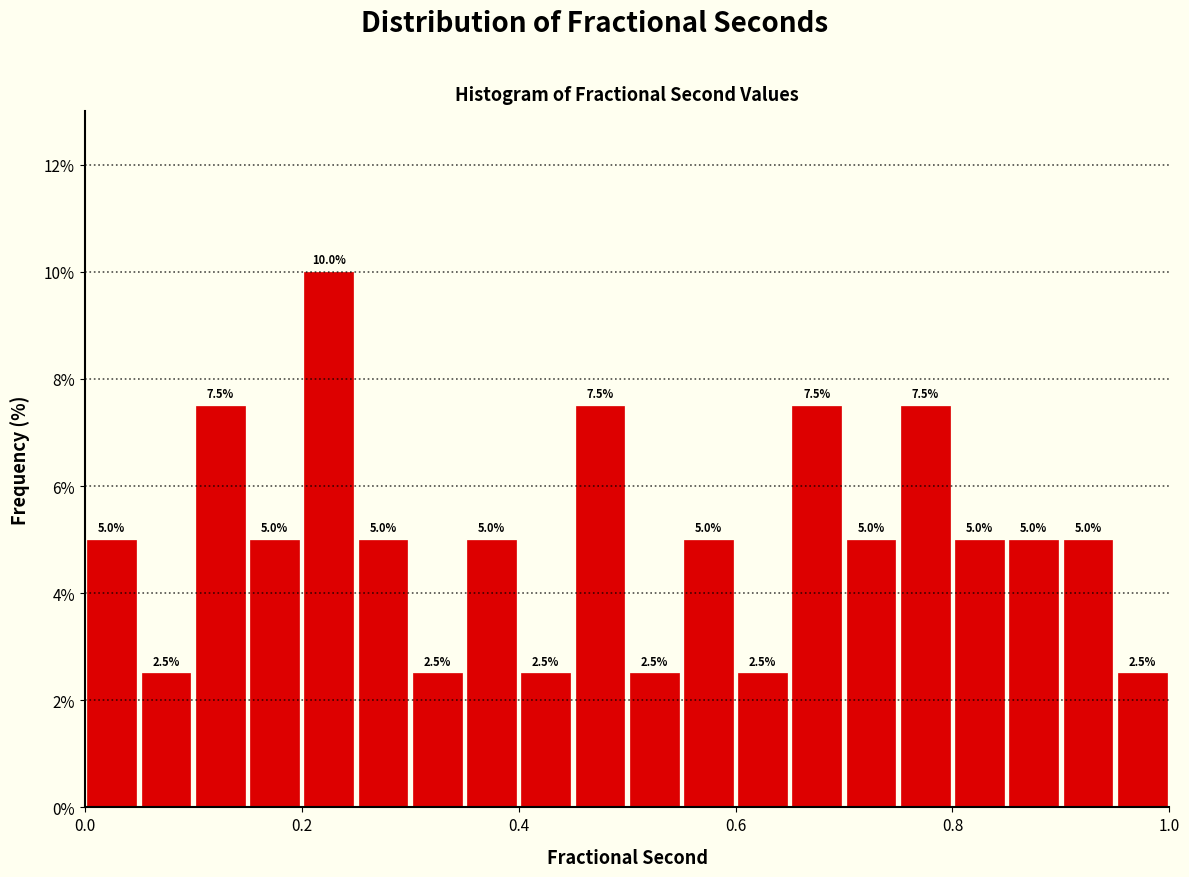

Read against the x-axis, roughly where is the centre of the tallest bar?

0.22